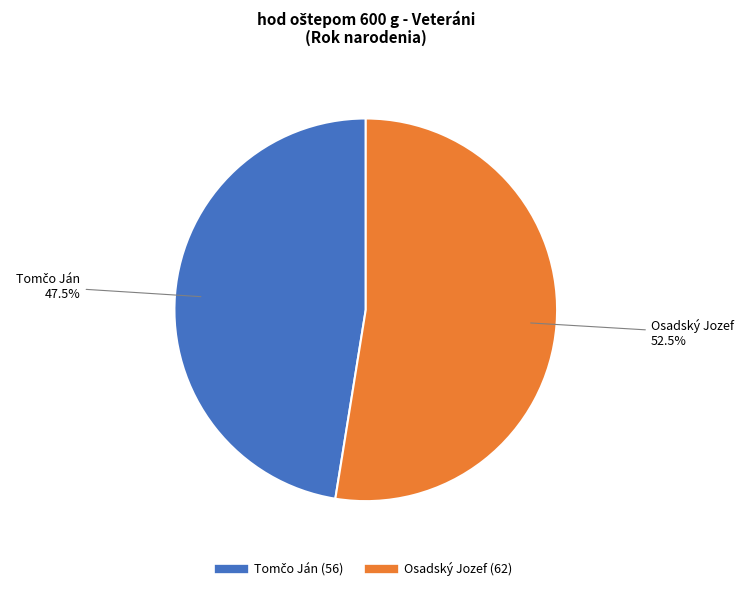

How much of the chart is everything except Osadský Jozef?

47.5%